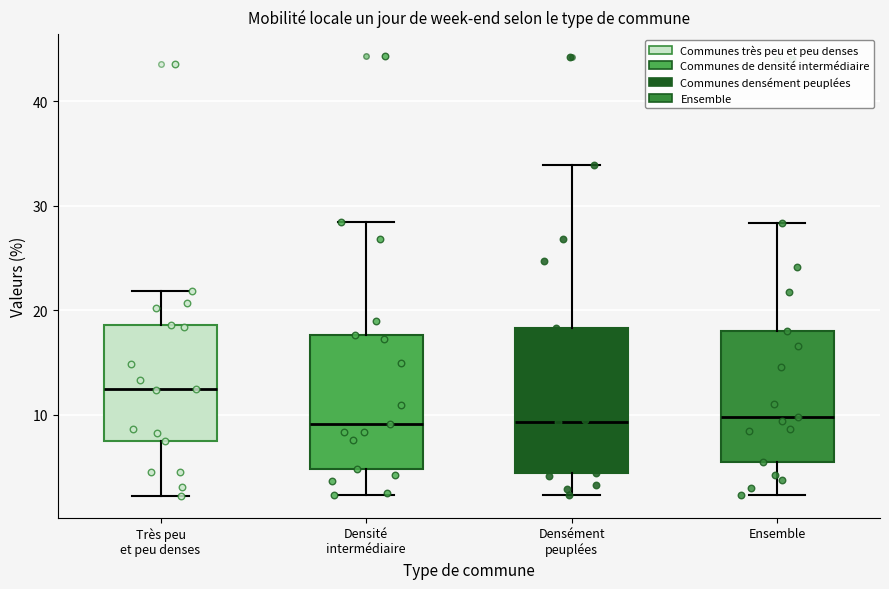

Reading left to right, transcribe this box plot: for each box, give where its median line is, the range the box spans, and where its two whiskers end, as read against the y-axis. The values are not printed on the chart, so give them approximately, as read against the axis.

Très peu et peu denses: median 12, box 7 to 19, whiskers 2 to 22
Densité intermédiaire: median 9, box 5 to 18, whiskers 2 to 28
Densément peuplées: median 9, box 4 to 18, whiskers 2 to 34
Ensemble: median 10, box 5 to 18, whiskers 2 to 28